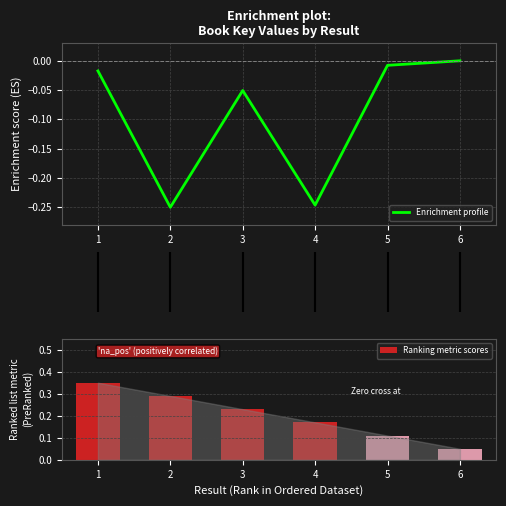

How many bars are there in total?

6